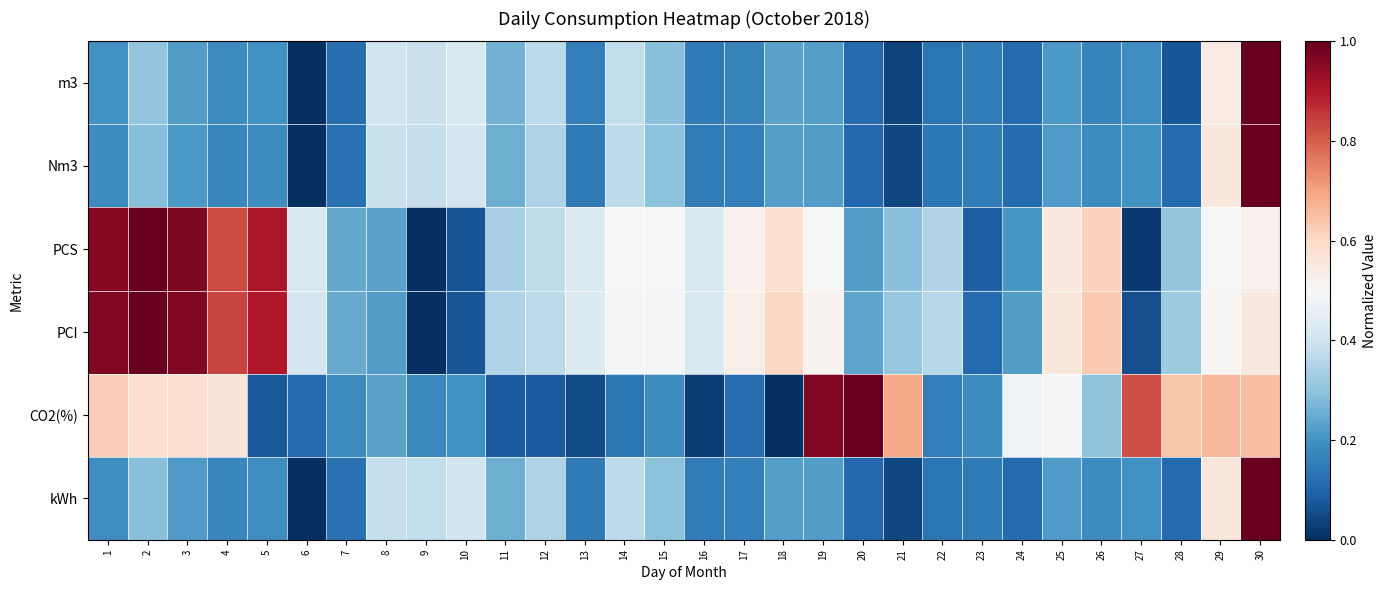

What is the maximum value shown in the chart?

1.0